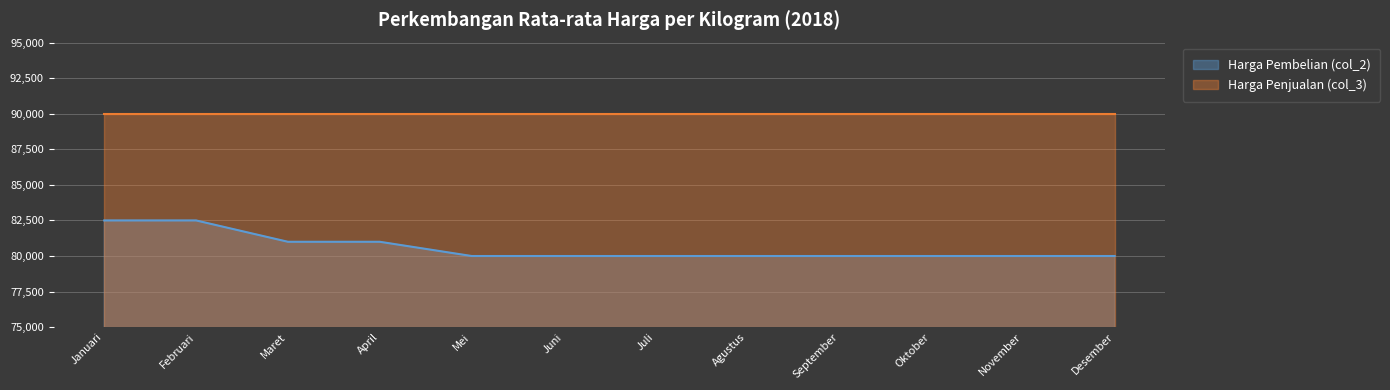

Rank the categories by value from highest to lowest.

Januari, Februari, Maret, April, Mei, Juni, Juli, Agustus, September, Oktober, November, Desember